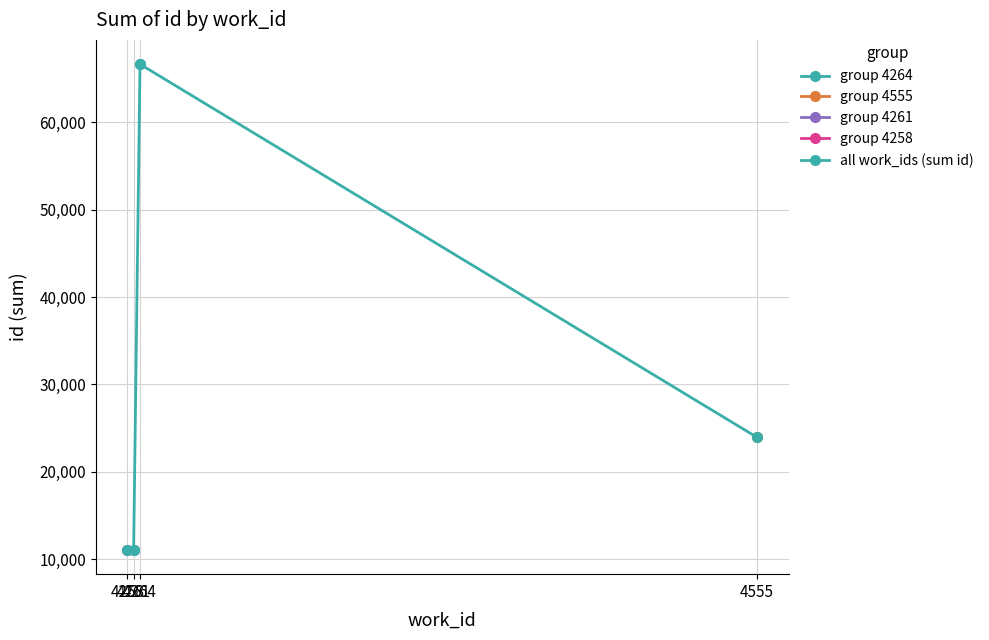

What is the difference between the maximum and minimum values?

55541